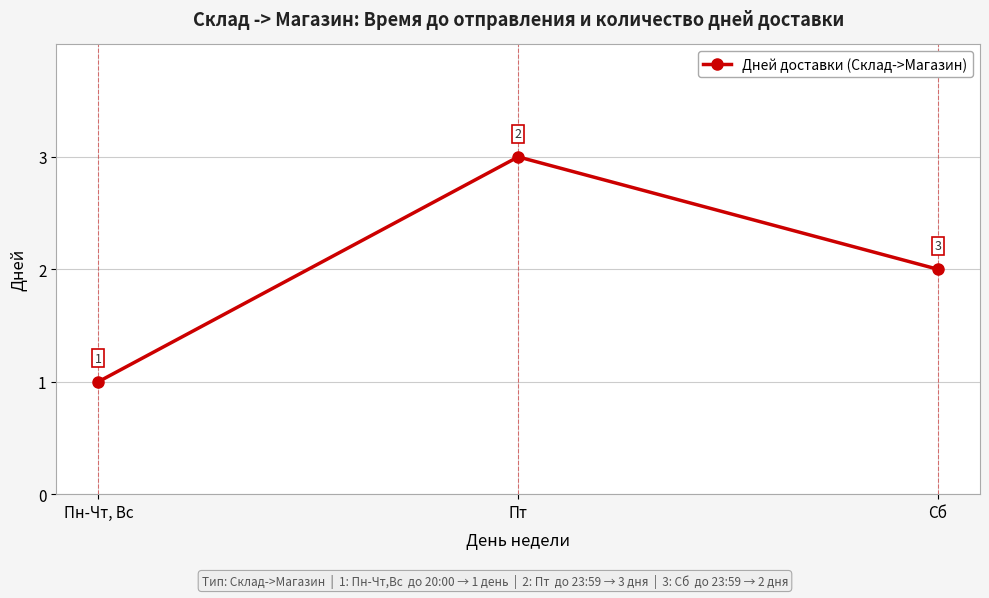

Rank the categories by value from lowest to highest.

Пн-Чт, Вс, Сб, Пт